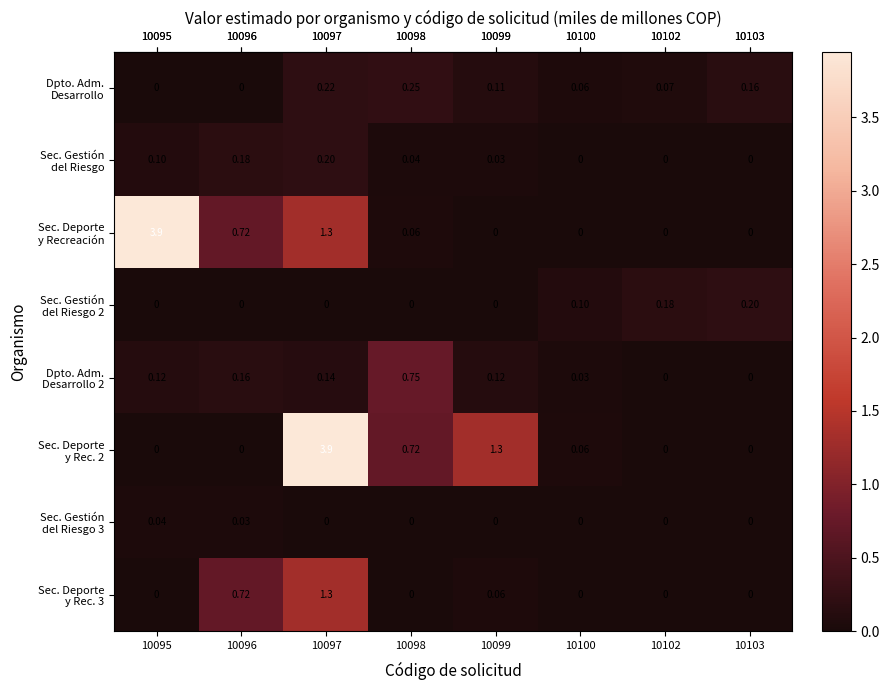

How many data points does each series have?

8